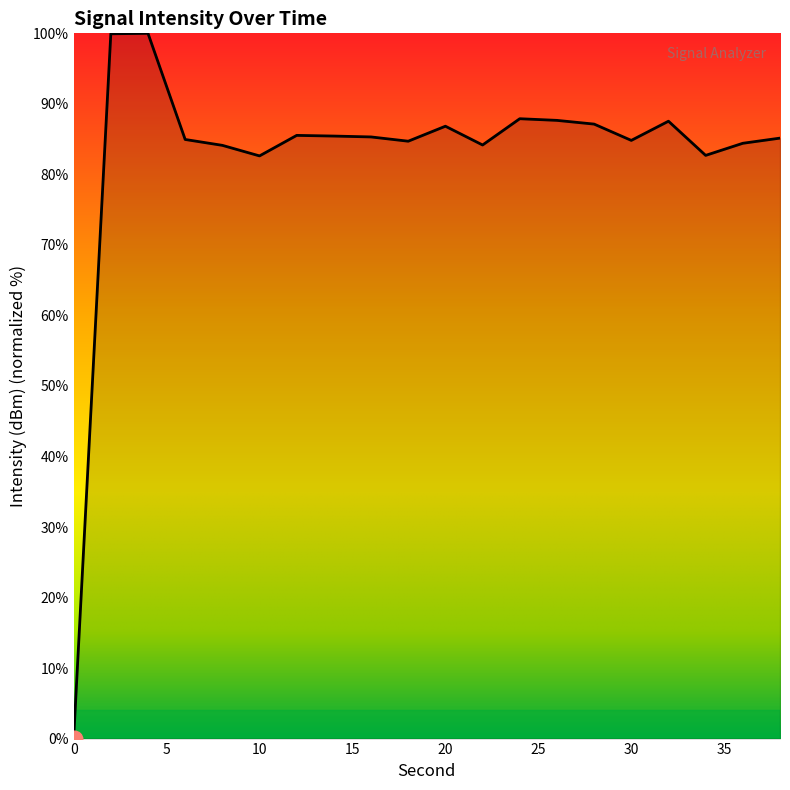

What is the difference between the second highest and second lowest values?

17.3